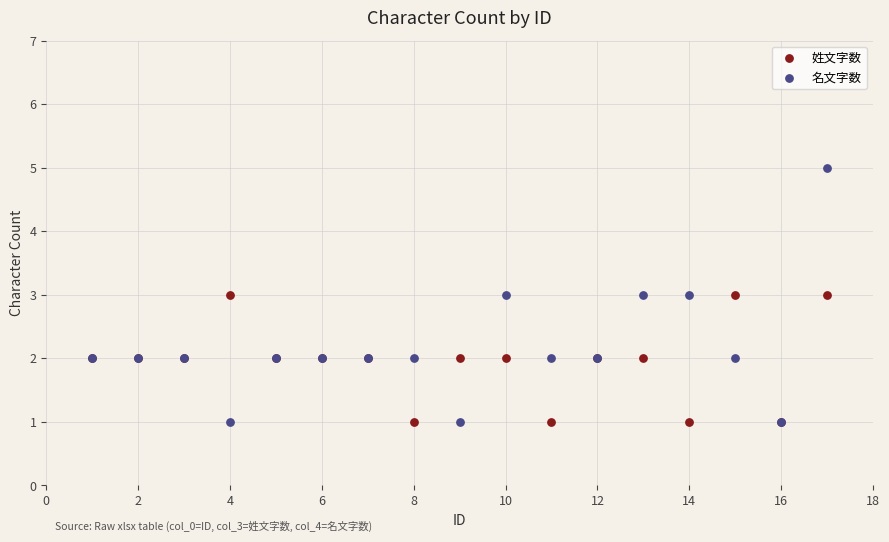

Which series has the largest Y range (max minus min)?

名文字数